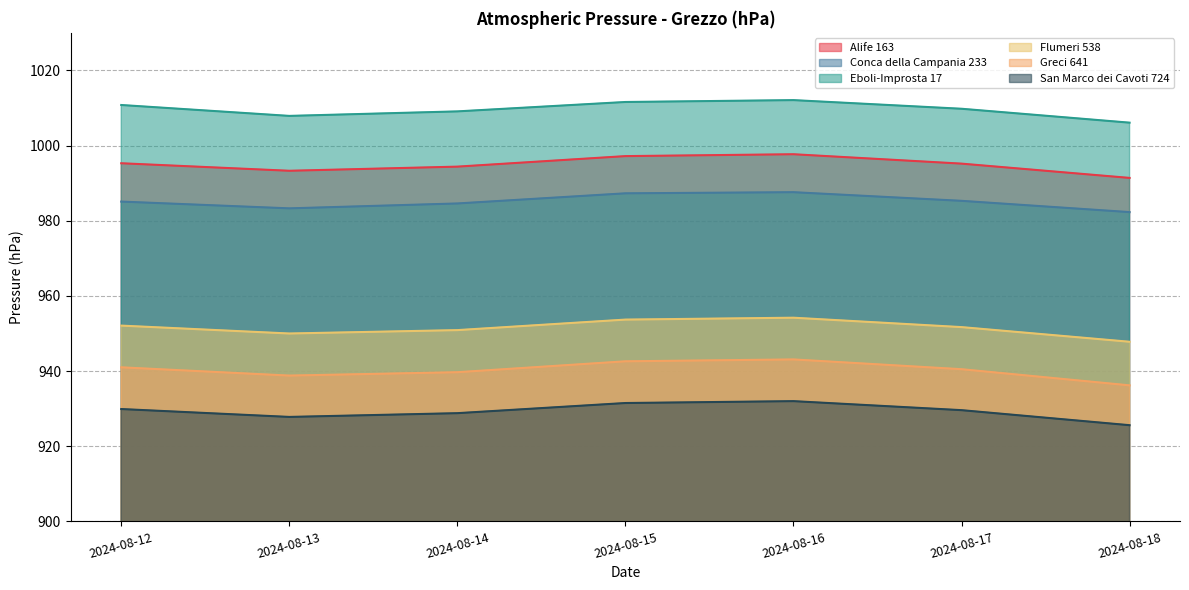

What is the lowest value of the Greci 641 series?

936.2